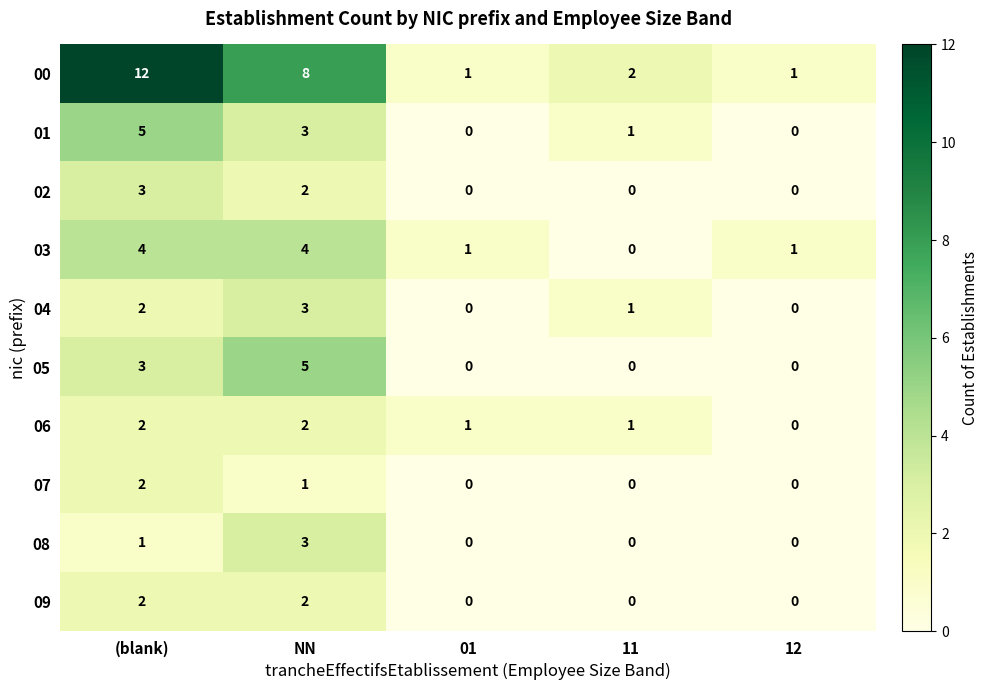

Is it true that 08 equals 3 at NN?

True